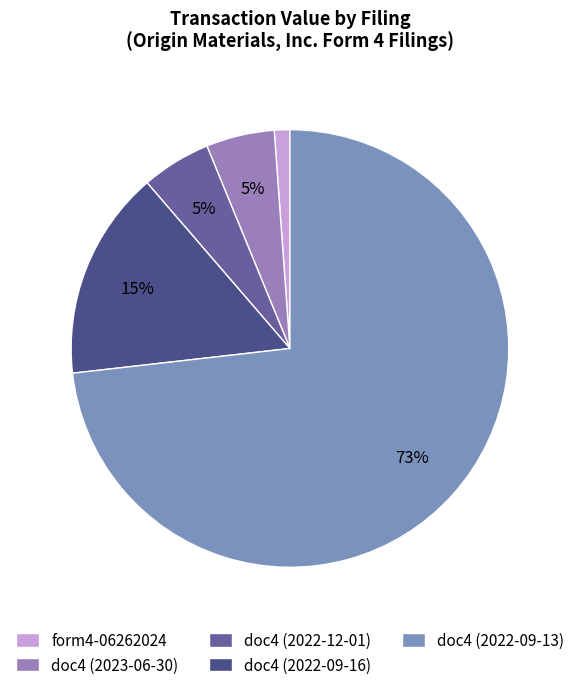

To the nearest percent, what is the average slice percentage?

20%